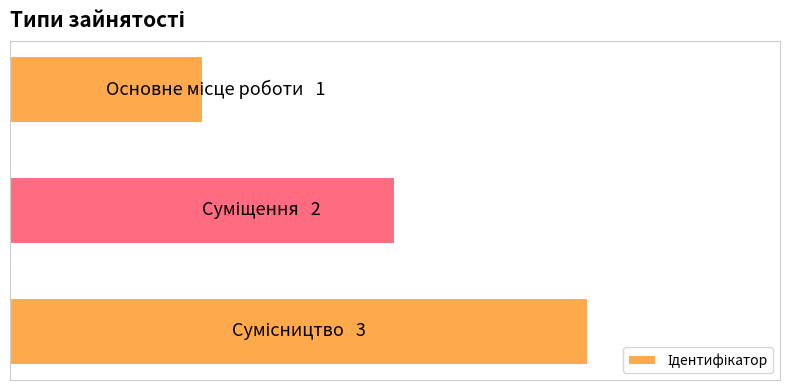

Rank the categories by value from lowest to highest.

0, 1, 2